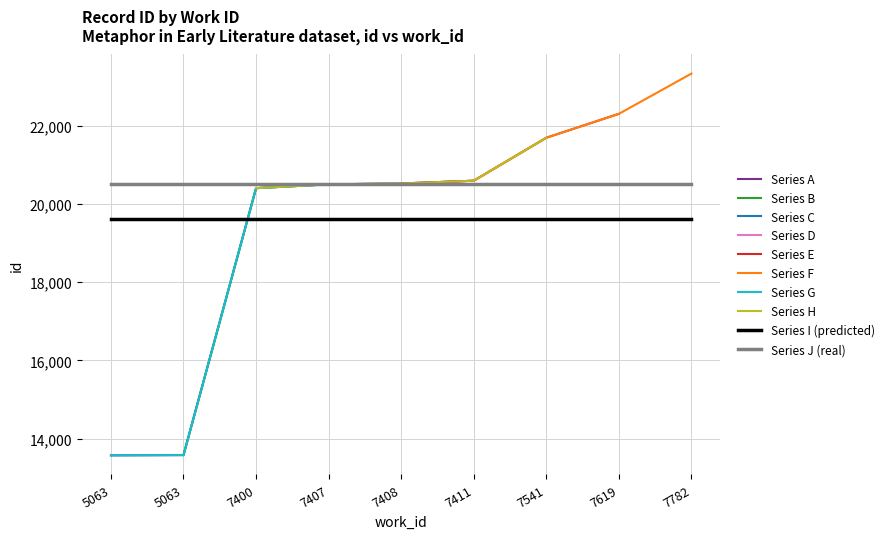

Read the value at 7407, to the nearest 10.

20500